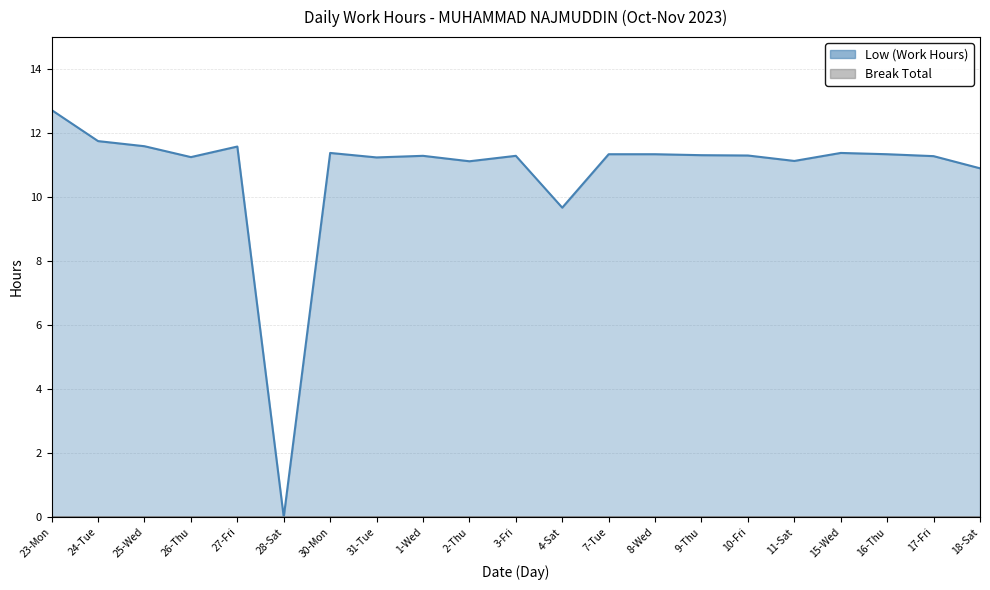

What is the sum of all values?

226.2